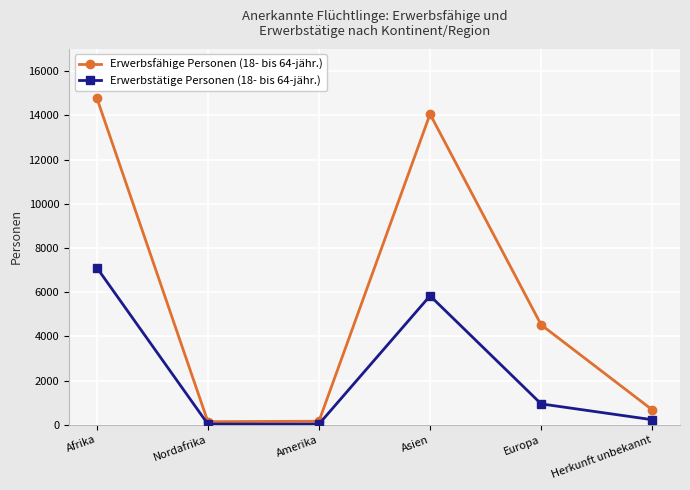

List the series in order of their overall mean, lowest first.

Erwerbstätige Personen (18- bis 64-jähr.), Erwerbsfähige Personen (18- bis 64-jähr.)